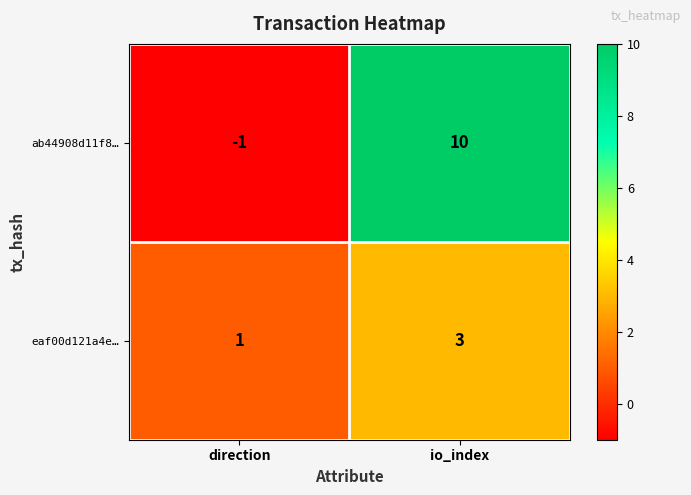

What is the sum of the ab44908d11f8… values at direction and io_index?

9